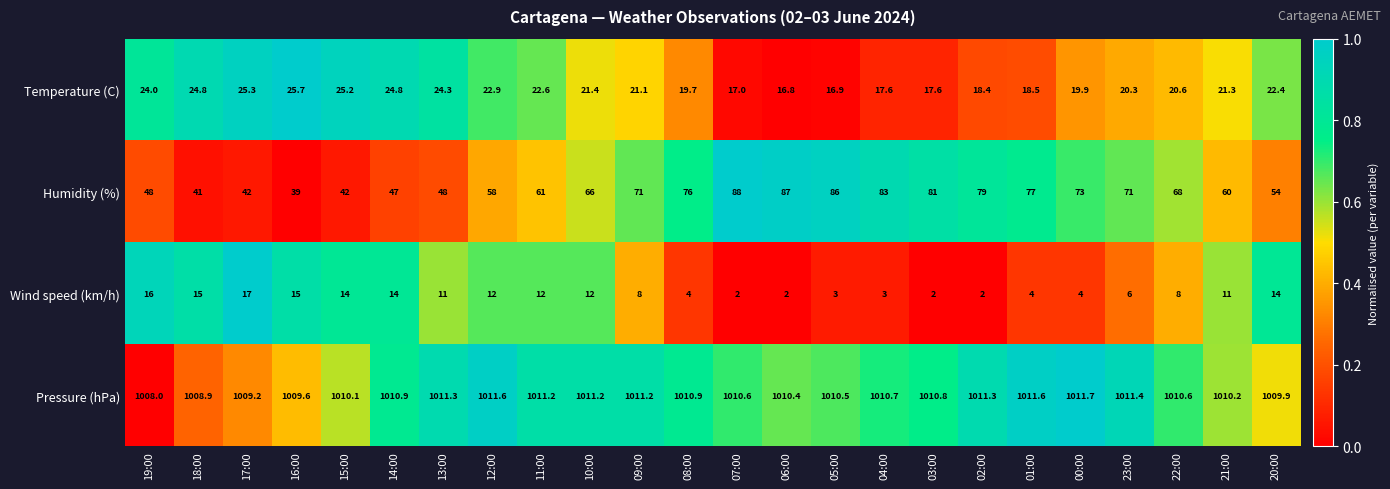

The value of Humidity (%) at 22:00 is 104.2. True or false?

False